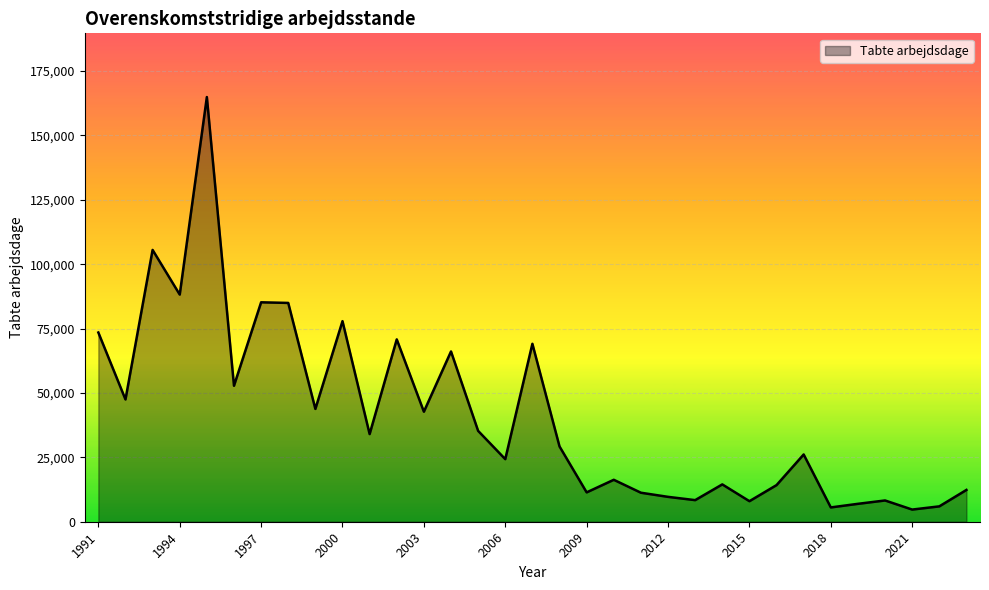

What is the difference between the maximum and minimum values?

160198.2